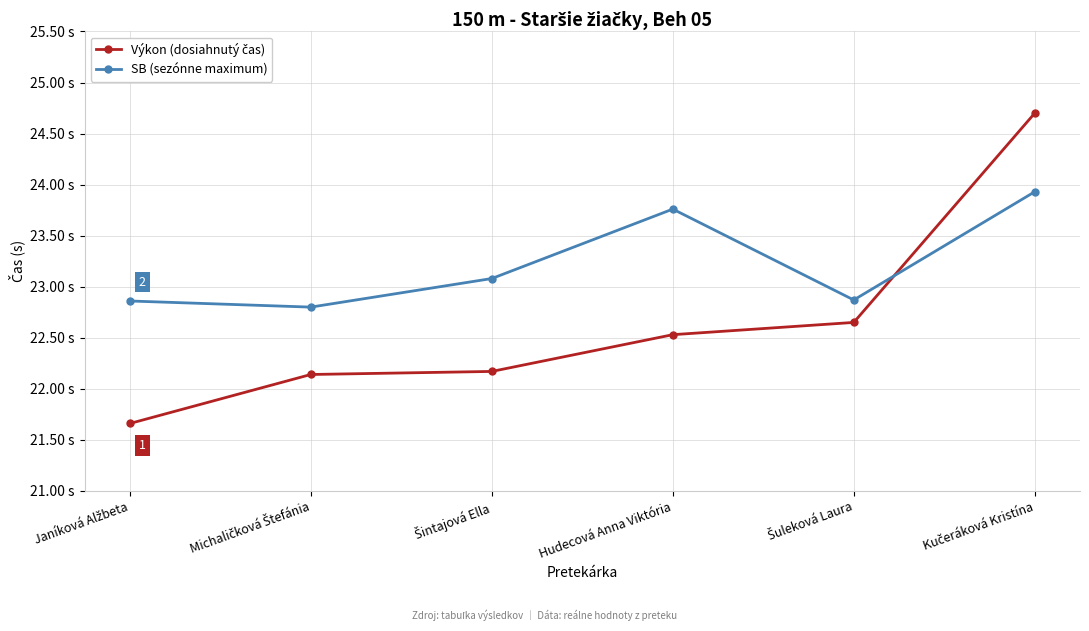

Is it true that SB (sezónne maximum) equals 32.7 at Michaličková Štefánia?

False